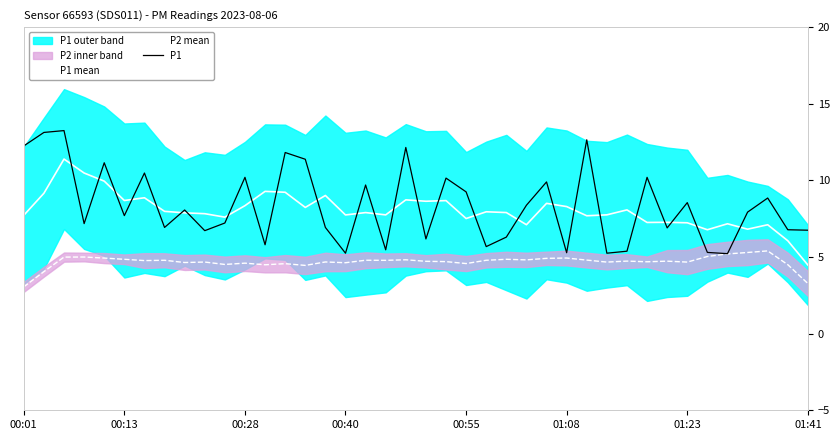

Reading left to right, list all the values displayed in this chart.

P1 mean: 7.7	9.2	11.4	10.5	10.0	8.7	8.9	8.0	7.9	7.8	7.6	8.4	9.3	9.2	8.2	9.0	7.7	7.9	7.8	8.7	8.6	8.7	7.5	8.0	7.9	7.1	8.5	8.3	7.7	7.8	8.1	7.3	7.3	7.2	6.8	7.2	6.8	7.1	6.1	4.5
P2 mean: 3.1	4.0	5.0	5.0	4.9	4.9	4.8	4.8	4.6	4.7	4.5	4.6	4.5	4.6	4.5	4.7	4.6	4.8	4.8	4.8	4.7	4.7	4.6	4.8	4.9	4.8	4.9	4.9	4.8	4.7	4.7	4.7	4.7	4.7	5.0	5.2	5.3	5.4	4.5	3.3
P1: 12.2	13.1	13.2	7.2	11.2	7.7	10.5	6.9	8.1	6.7	7.2	10.2	5.8	11.8	11.4	6.9	5.2	9.7	5.5	12.2	6.2	10.2	9.2	5.7	6.3	8.4	9.9	5.3	12.7	5.2	5.4	10.2	6.9	8.6	5.3	5.2	7.9	8.8	6.8	6.8